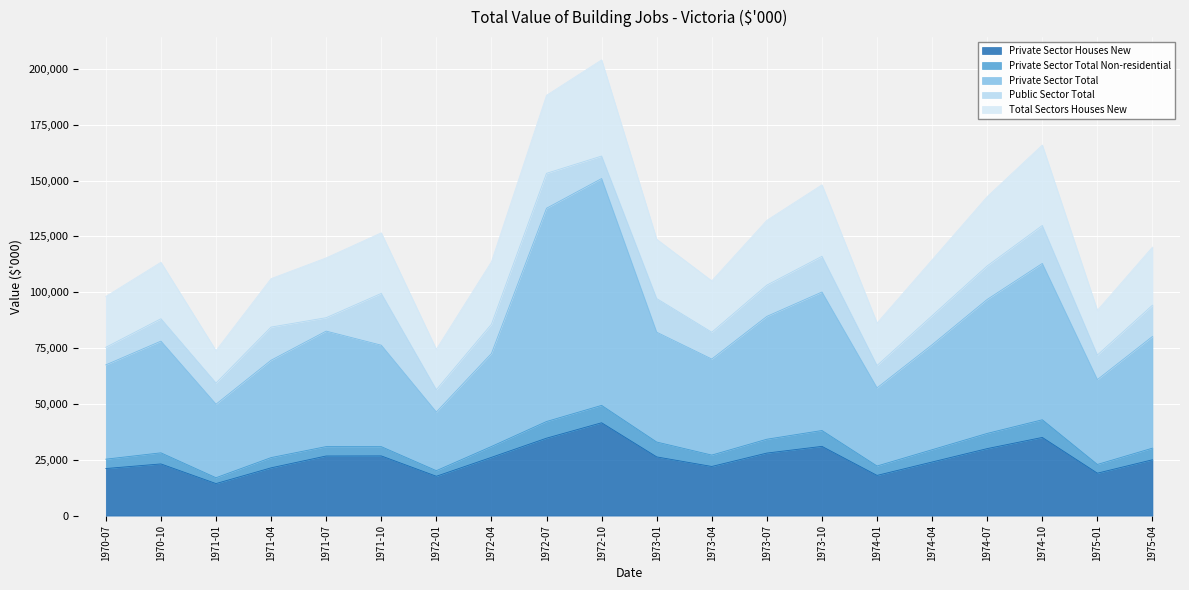

How many data points in Total Sectors Houses New are above 30883?

9